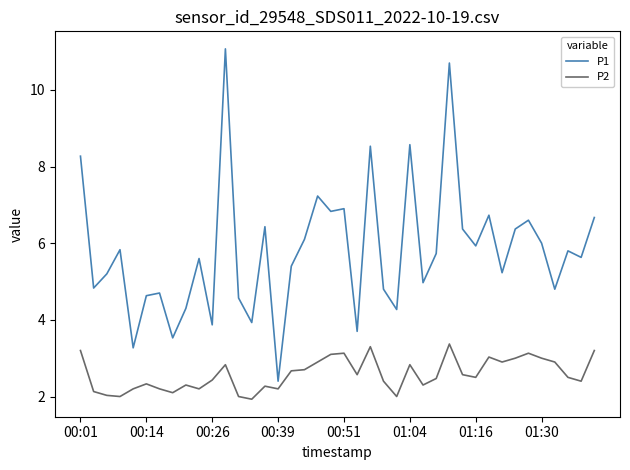

What is the maximum value shown in the chart?

11.1